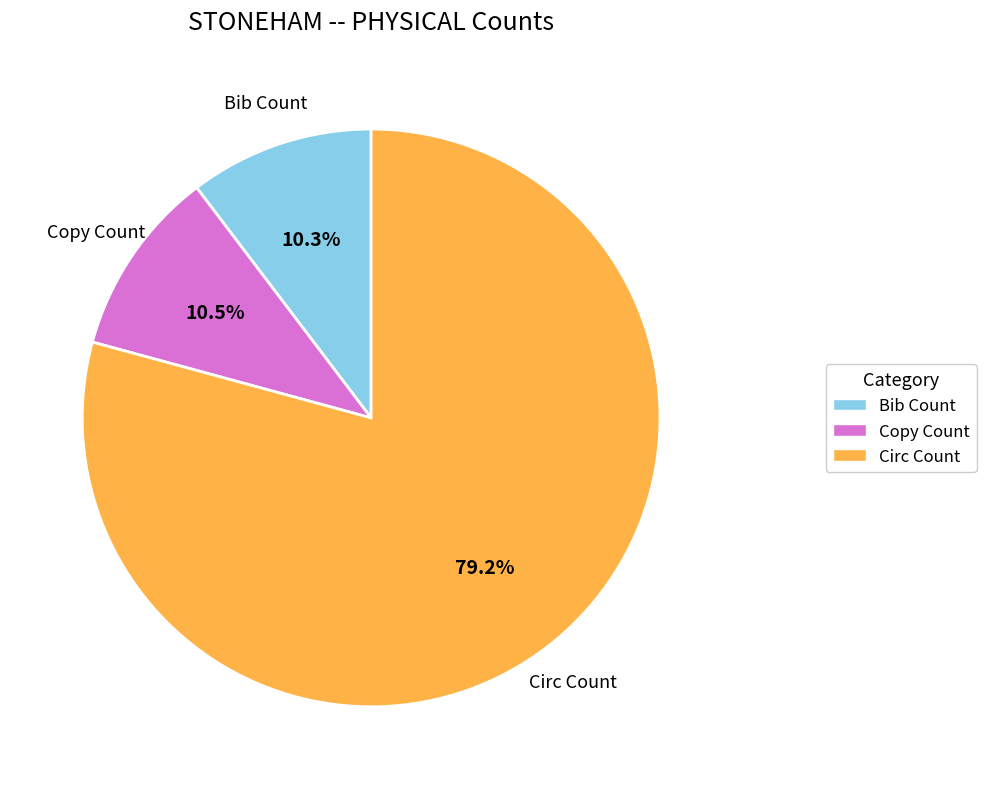

What is the largest slice in the pie chart?

Circ Count